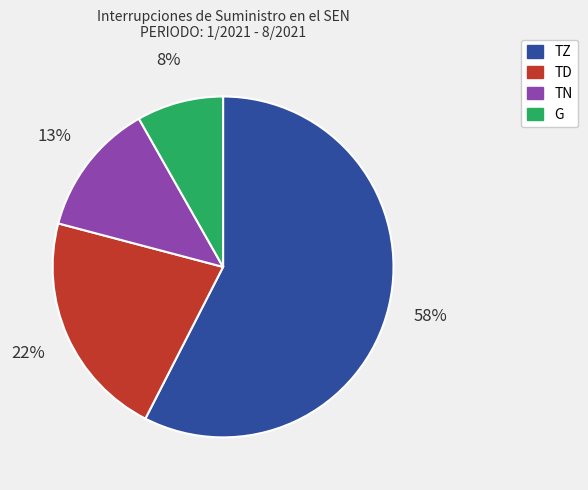

Count the number of slices in the pie.

4